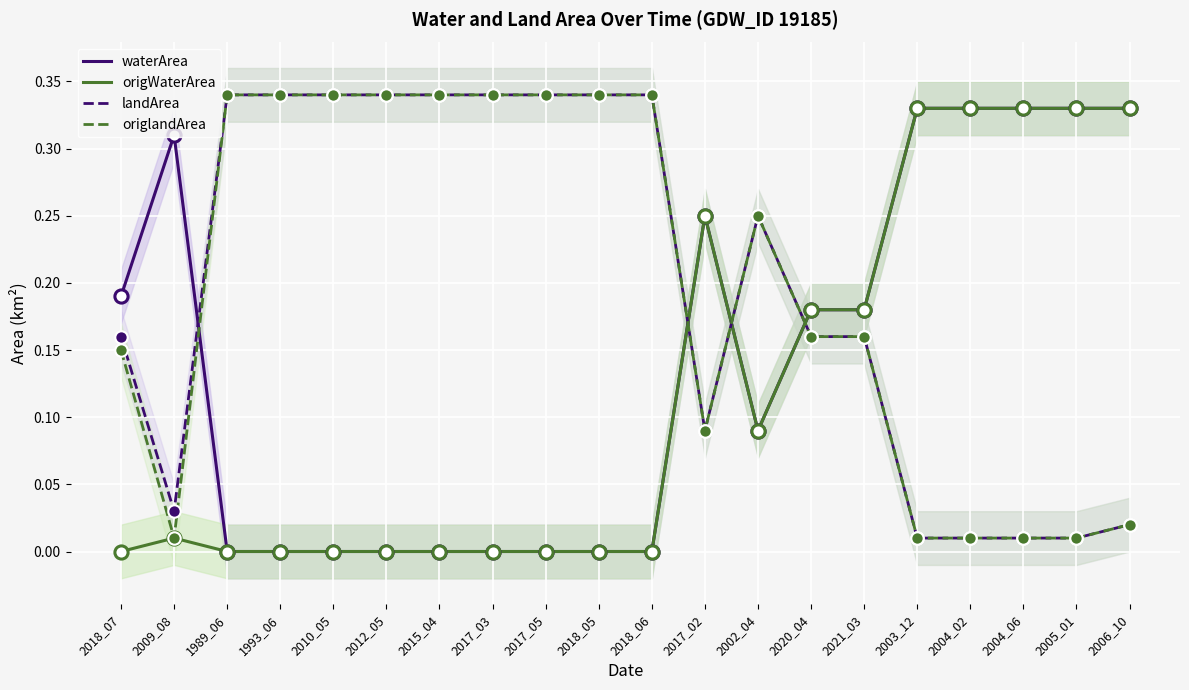

What is the total value across all series at 2020_04?

0.7